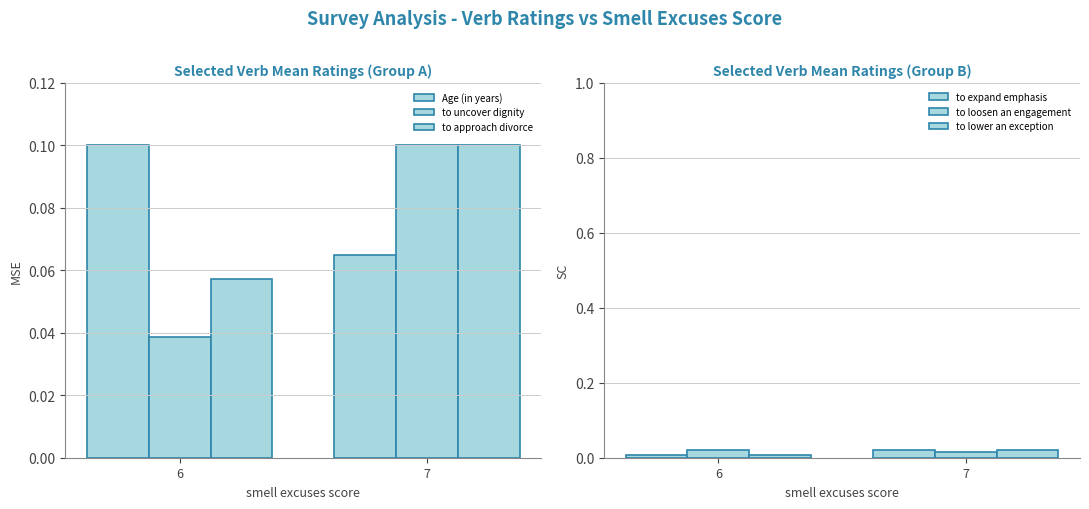

What is the difference between the to uncover dignity values at 7 and 6?

0.1